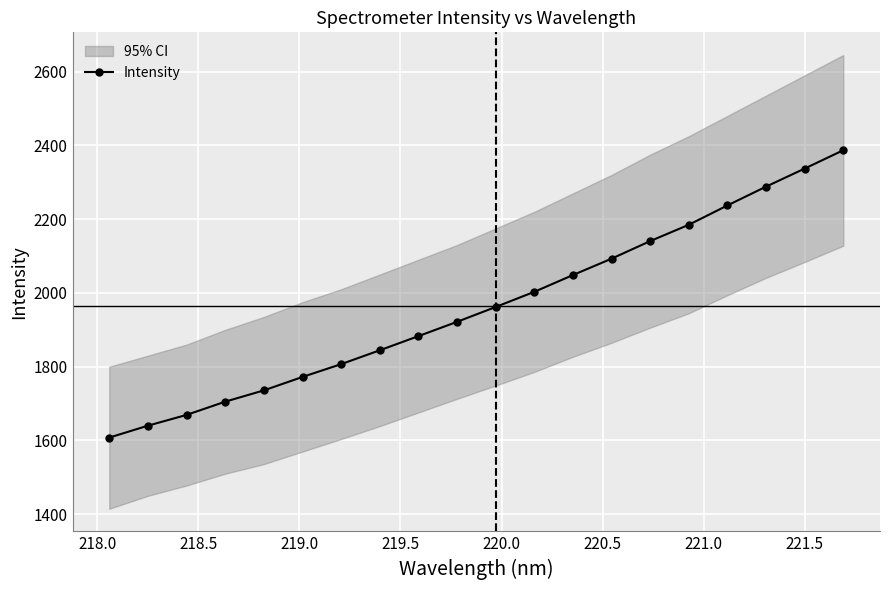

What is the minimum value for Intensity?

1607.9